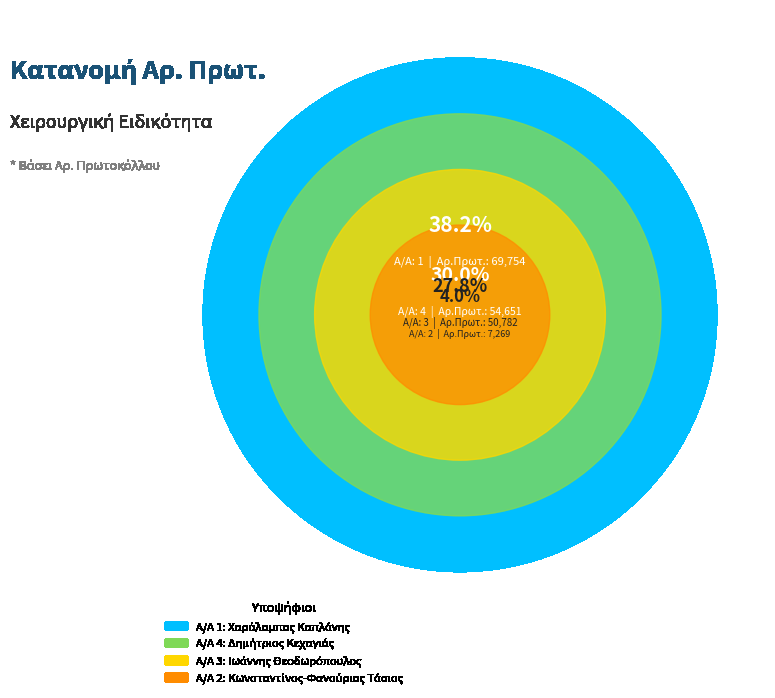

Does 3 account for over 50% of the chart?

No